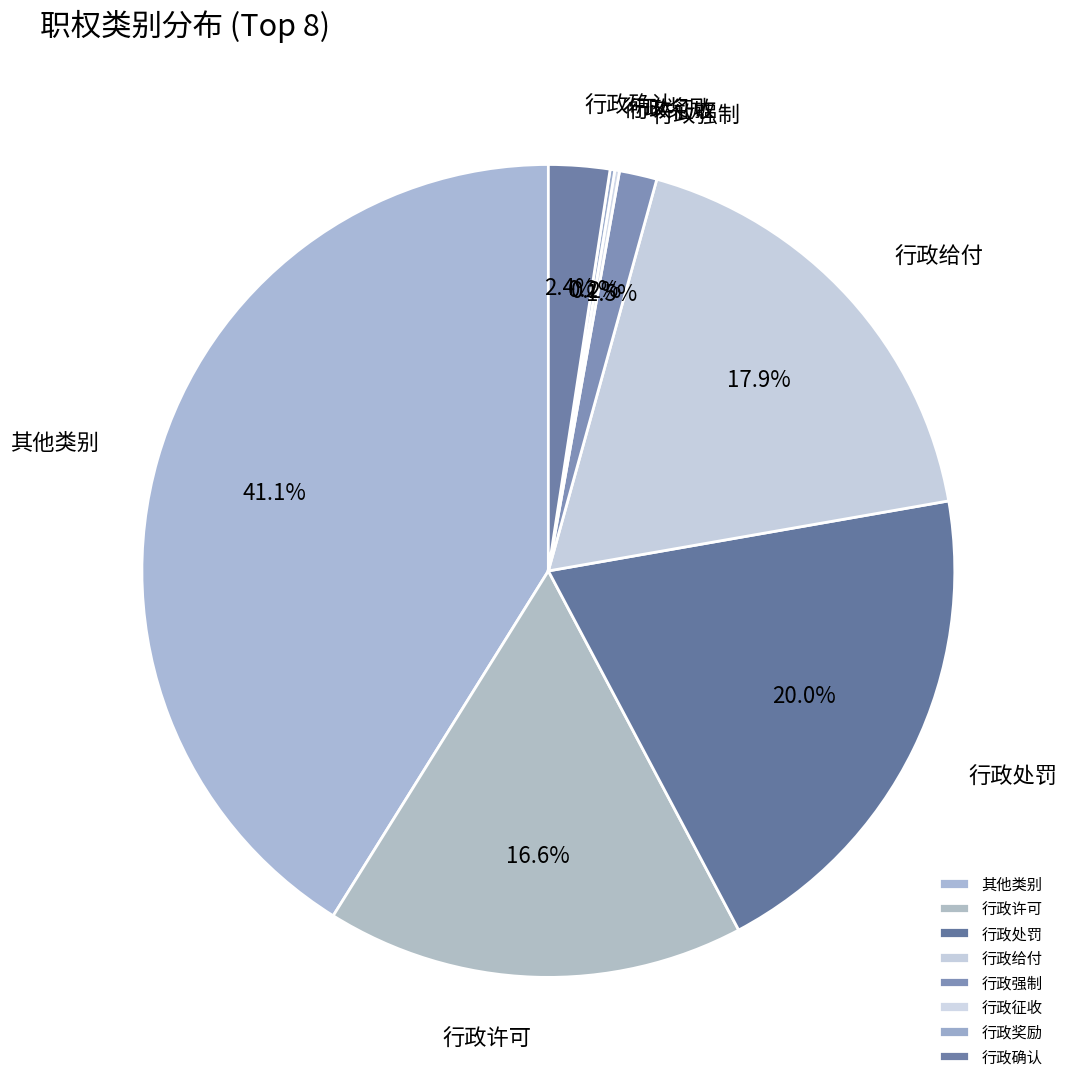

Which category has the biggest portion of the pie?

其他类别